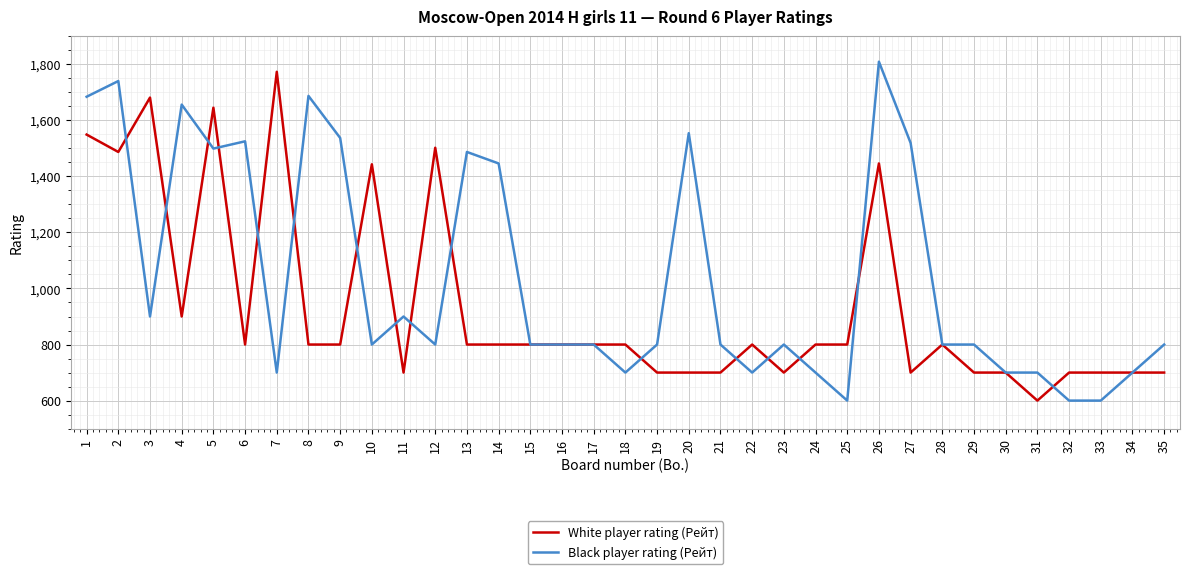

What is the maximum value for White player rating (Рейт)?

1773